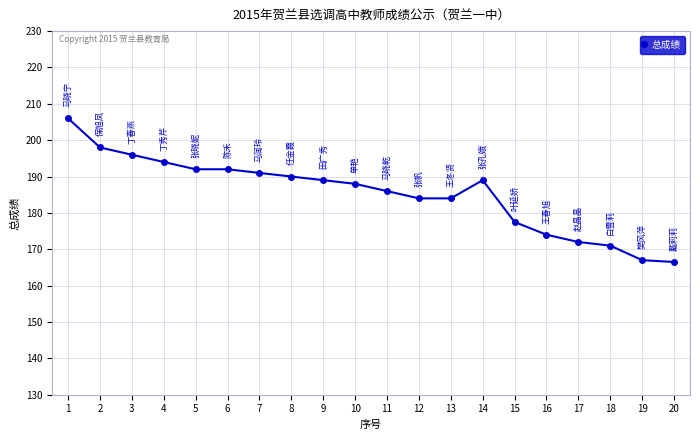

Where does the data first go above 189?

1